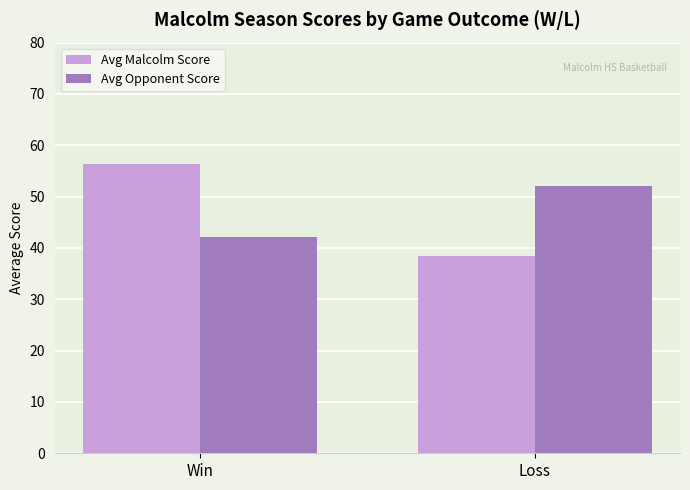

Which label corresponds to the largest value in the chart?

Win